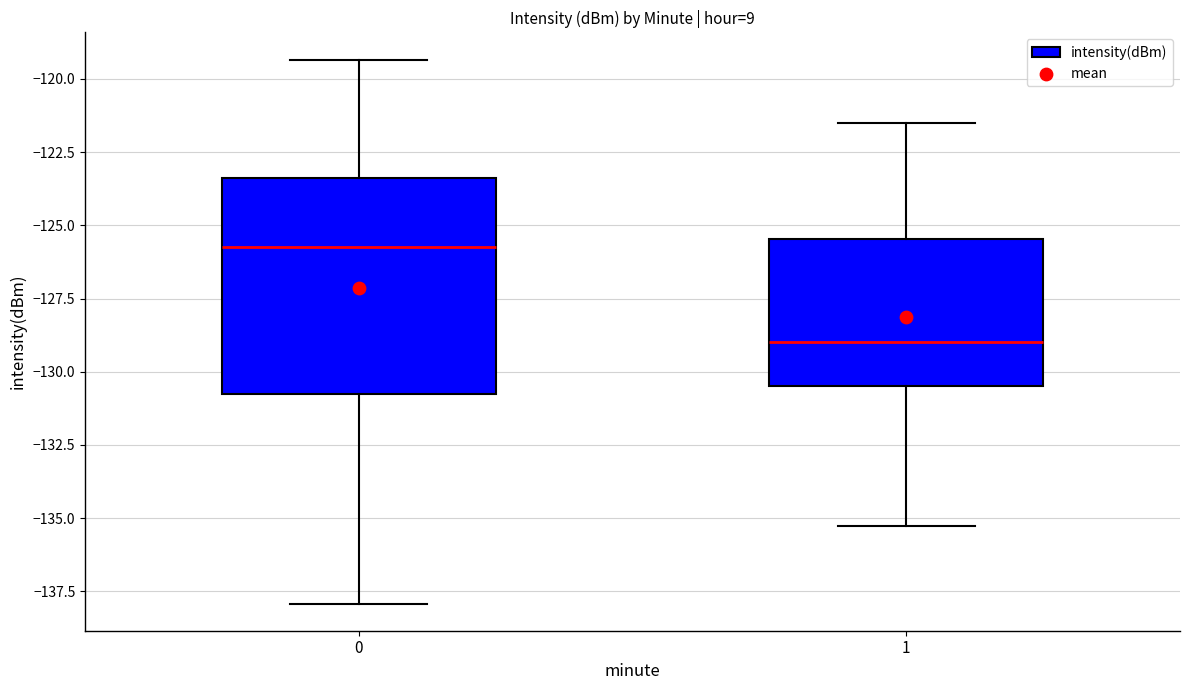

Which box's median line is the lowest?

1